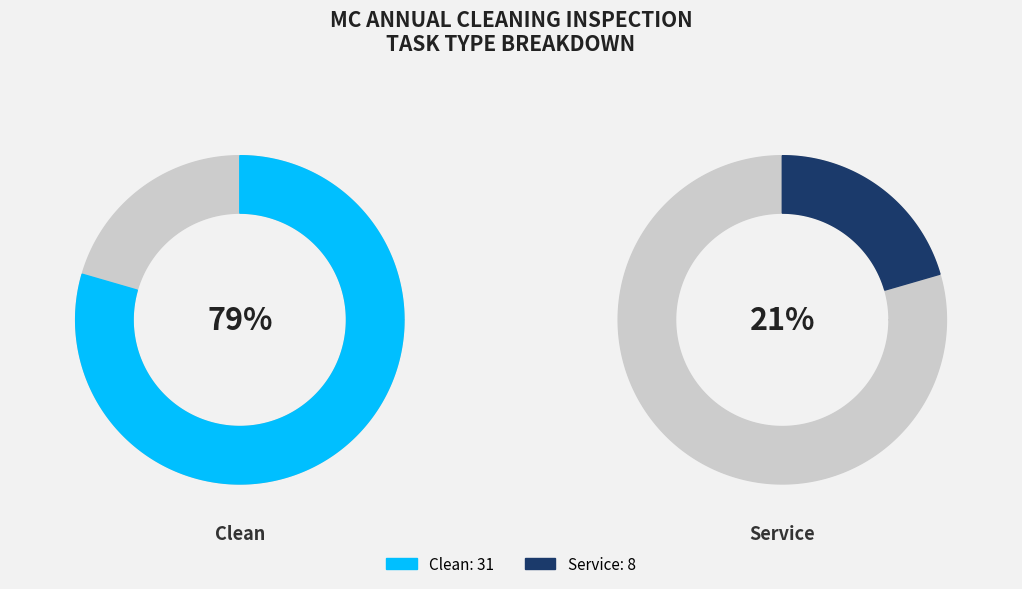

What is the largest slice in the pie chart?

Clean